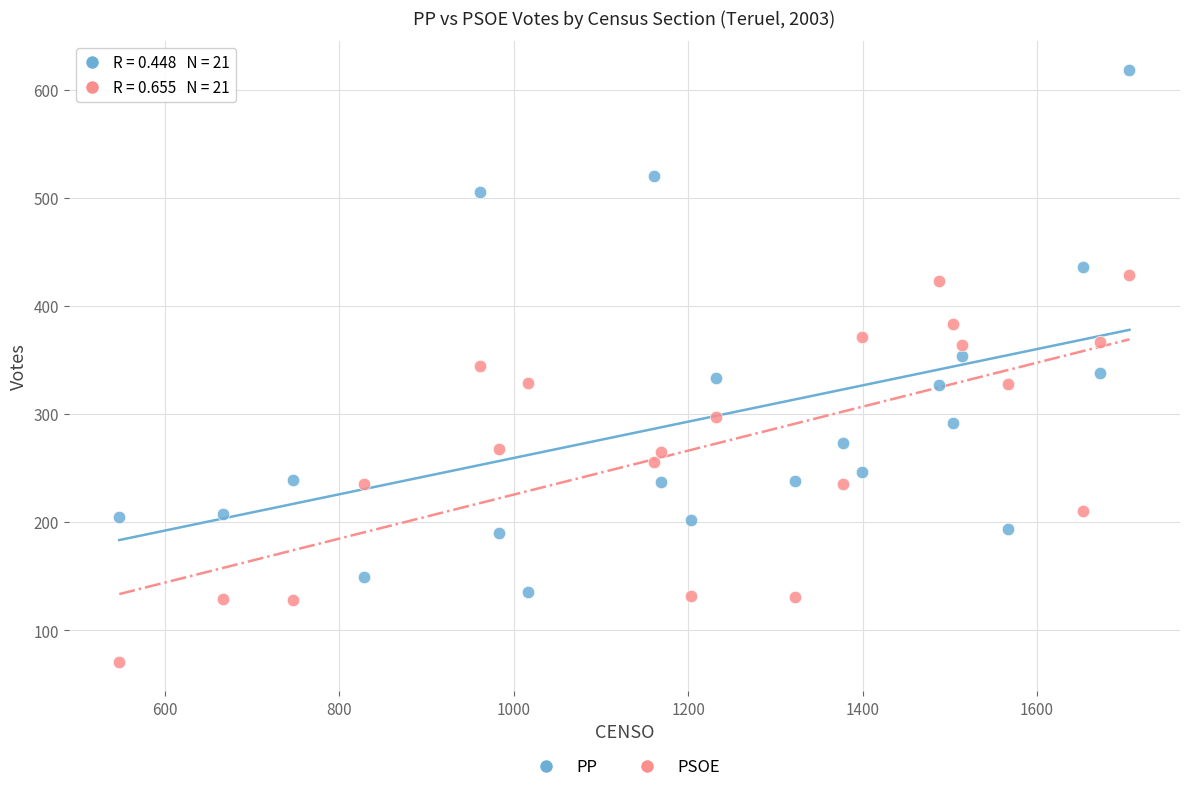

Across all data points, what is the range of Y values (max minus min)?

547